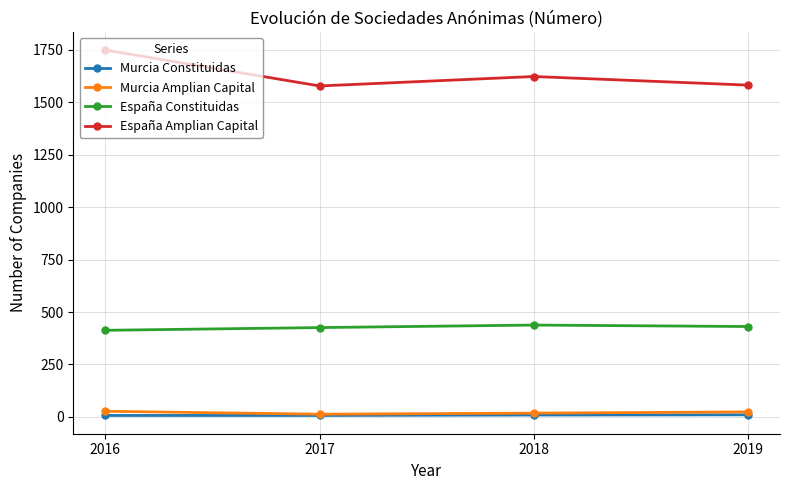

How many categories are shown in the chart?

4